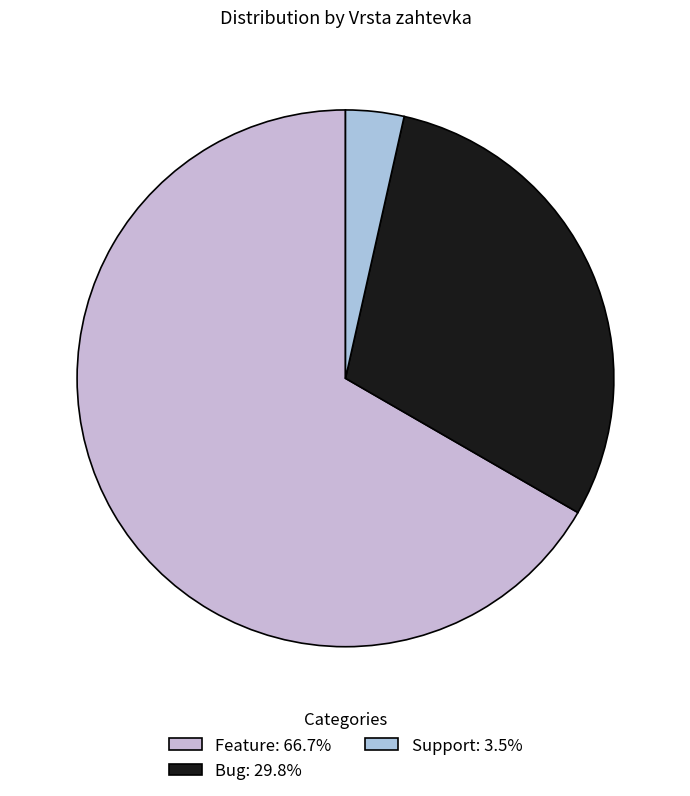

What is the largest slice in the pie chart?

Feature